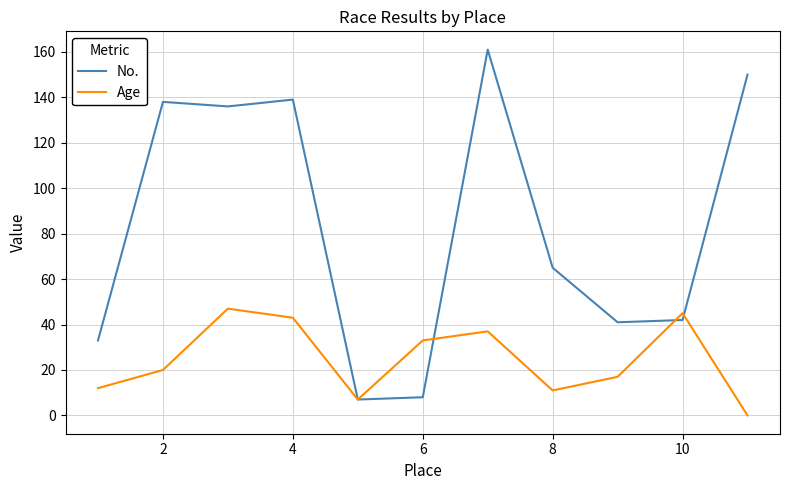

Which series has the largest total across all categories?

No.